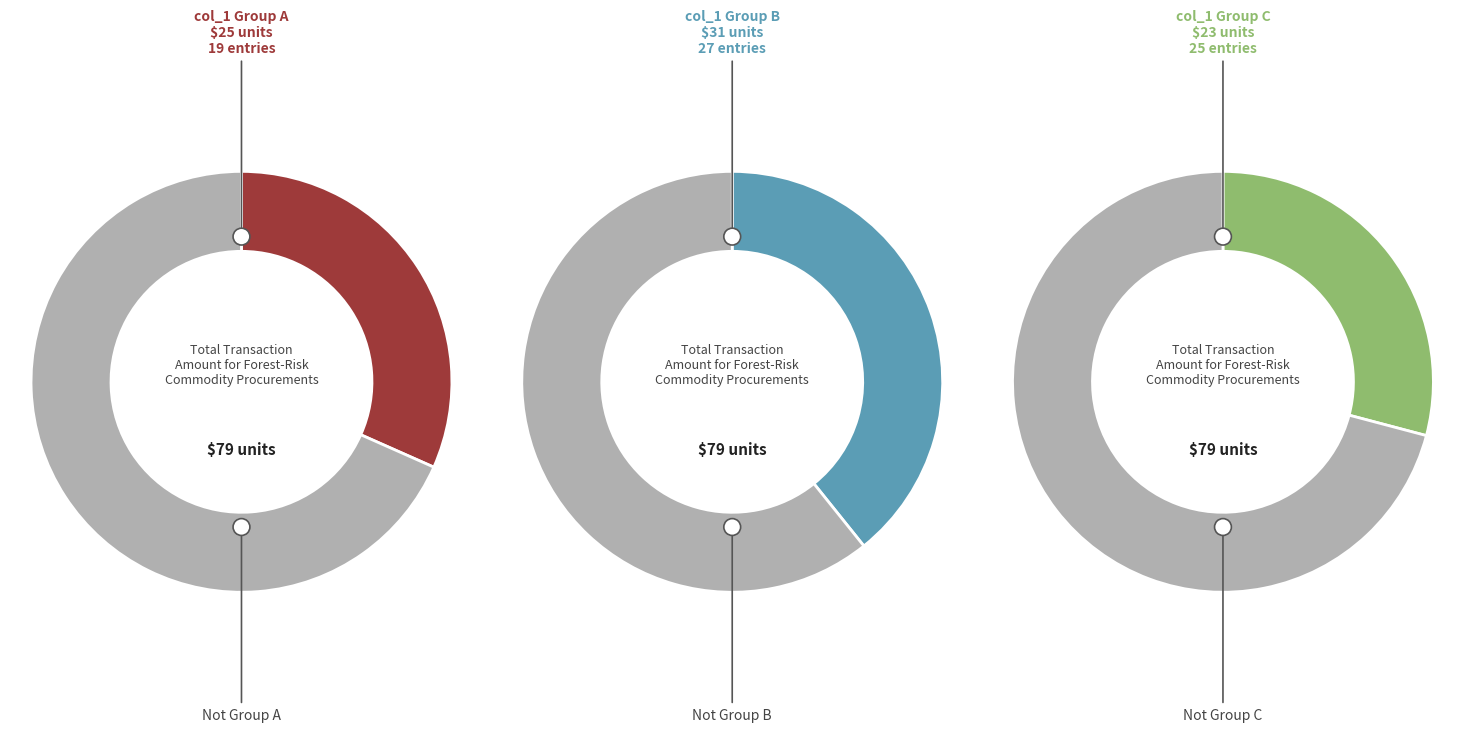

Is 4 the majority of the pie?

No